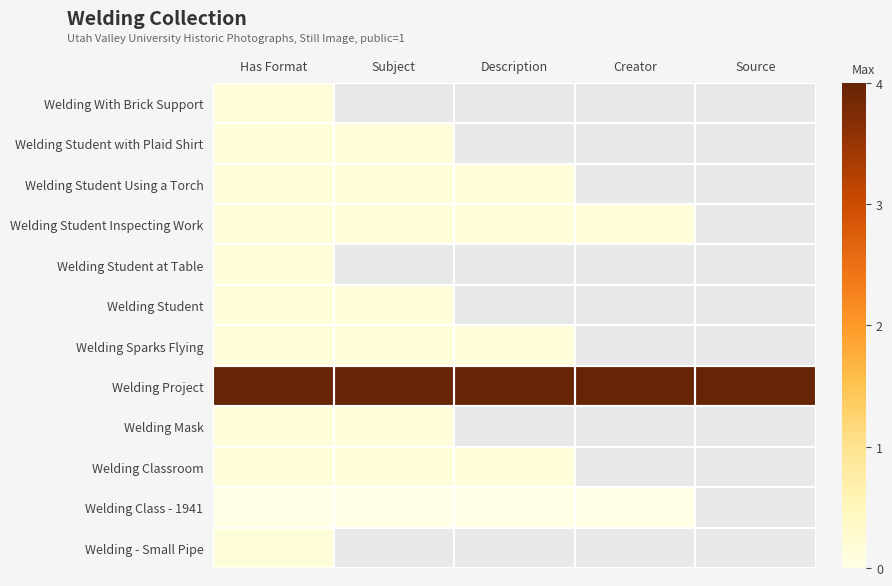

What is the spread (max minus min) of values at Has Format?

4.0